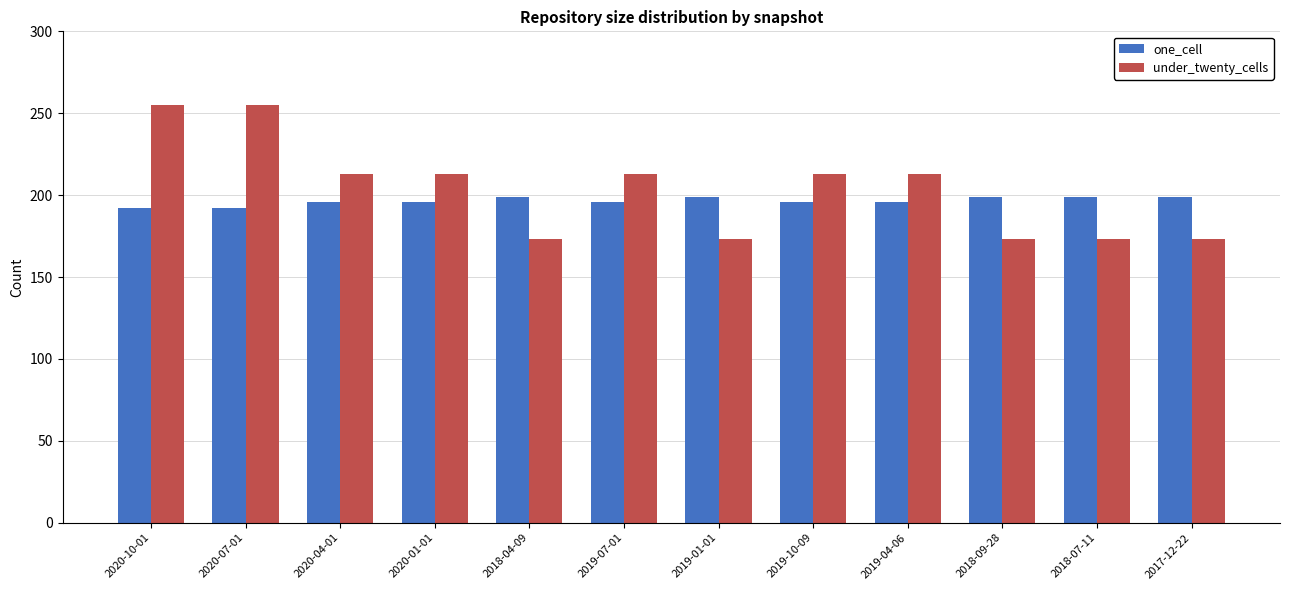

What is the minimum value for one_cell?

192